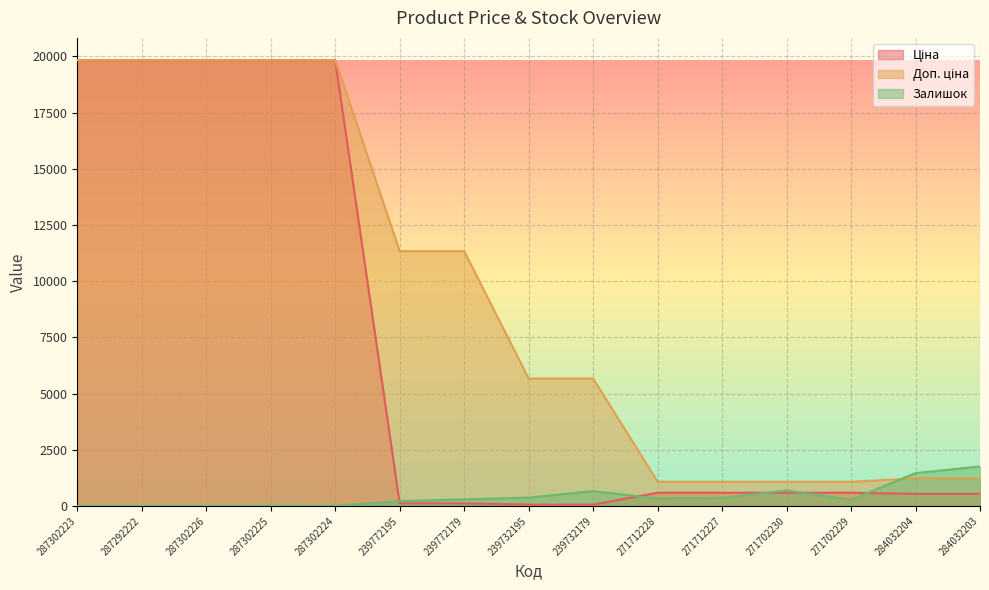

At which category is the sum across all series the highest?

287302225